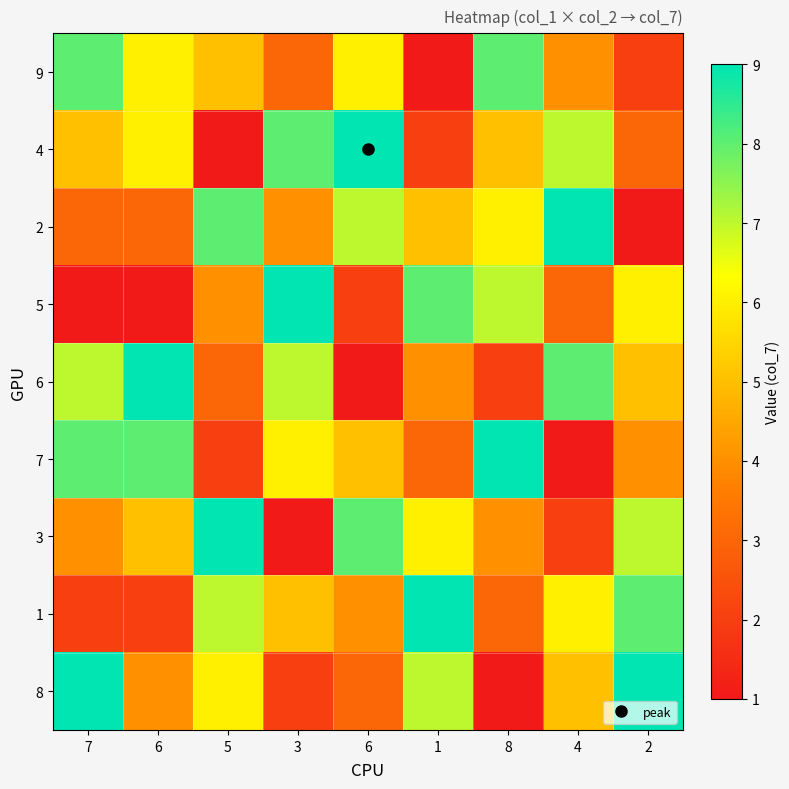

Reading right to left, transcribe all the data shown in this chart.

9: 2=2	4=4	8=8	1=1	6=6	3=3	5=5	6=6	7=8
4: 2=3	4=7	8=5	1=2	6=9	3=8	5=1	6=6	7=5
2: 2=1	4=9	8=6	1=5	6=7	3=4	5=8	6=3	7=3
5: 2=6	4=3	8=7	1=8	6=2	3=9	5=4	6=1	7=1
6: 2=5	4=8	8=2	1=4	6=1	3=7	5=3	6=9	7=7
7: 2=4	4=1	8=9	1=3	6=5	3=6	5=2	6=8	7=8
3: 2=7	4=2	8=4	1=6	6=8	3=1	5=9	6=5	7=4
1: 2=8	4=6	8=3	1=9	6=4	3=5	5=7	6=2	7=2
8: 2=9	4=5	8=1	1=7	6=3	3=2	5=6	6=4	7=9